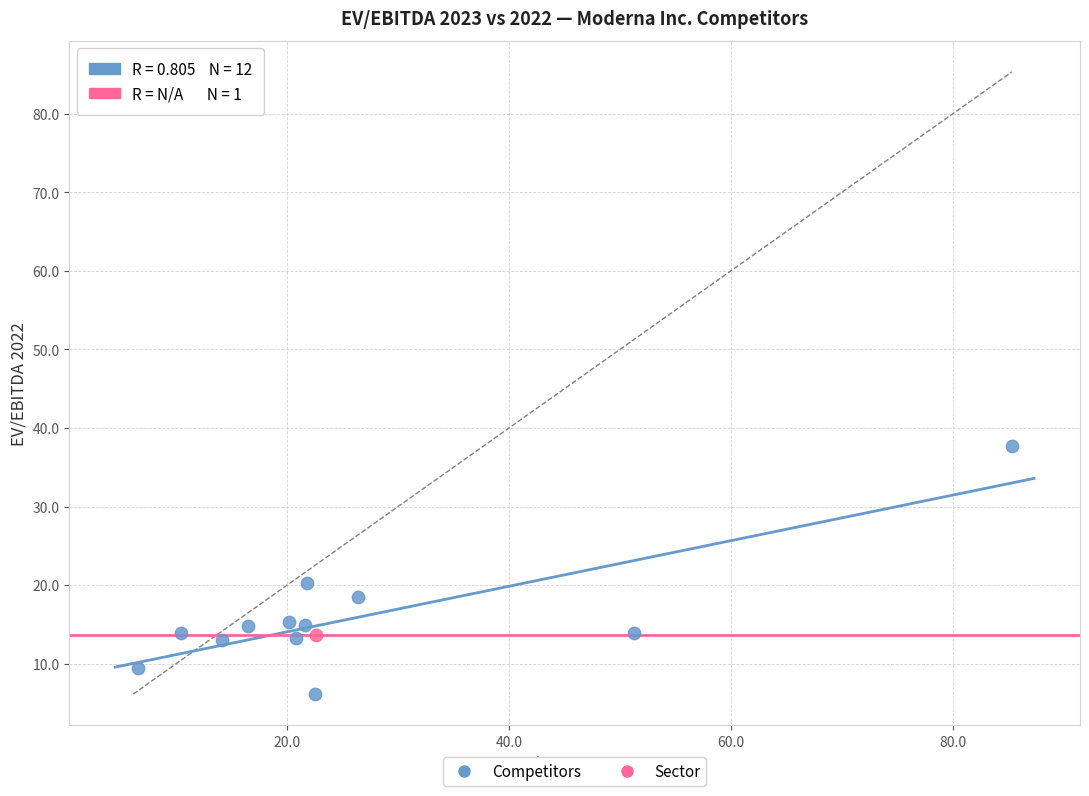

What are all the series names shown in the legend?

Competitors, Sector